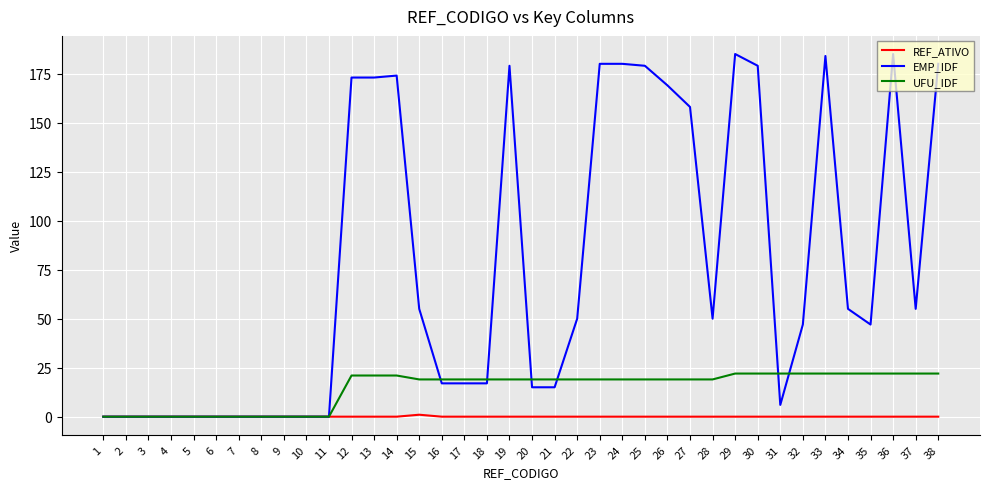

Is this an area chart (filled region under the line)?

No